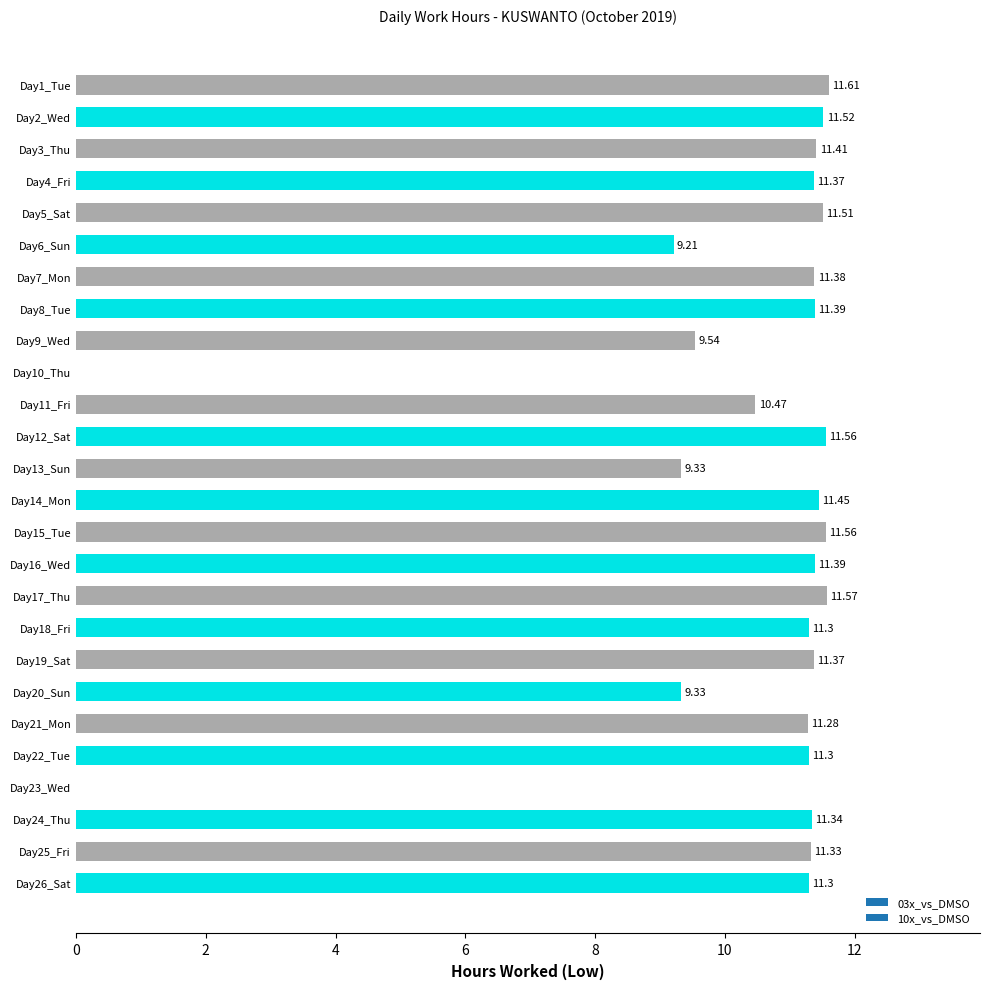

Approximately how many times larger is the value at Day17_Thu compared to Day22_Tue?

1.0